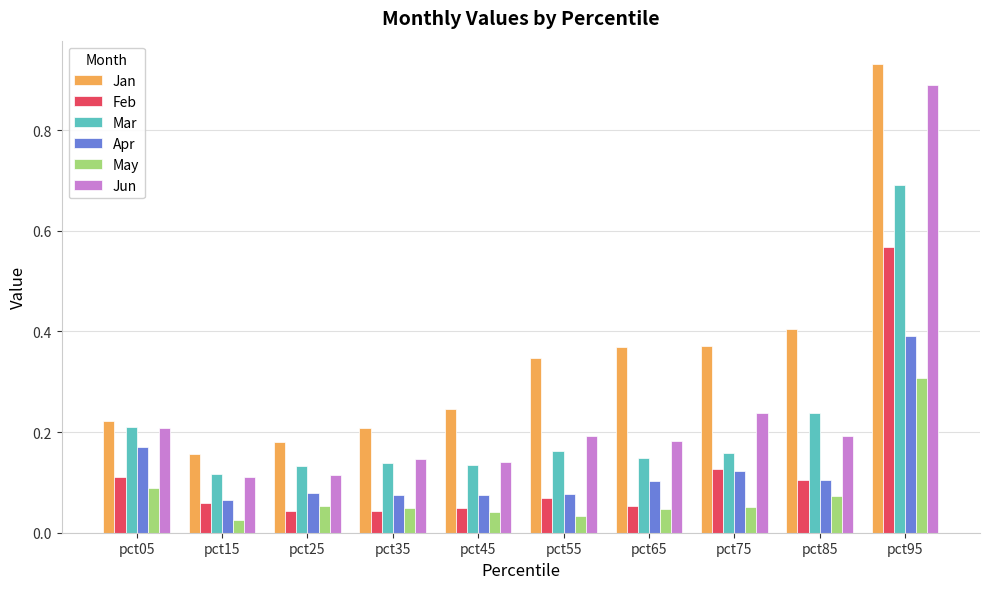

What is the sum of the Mar values at pct95 and pct65?

0.8